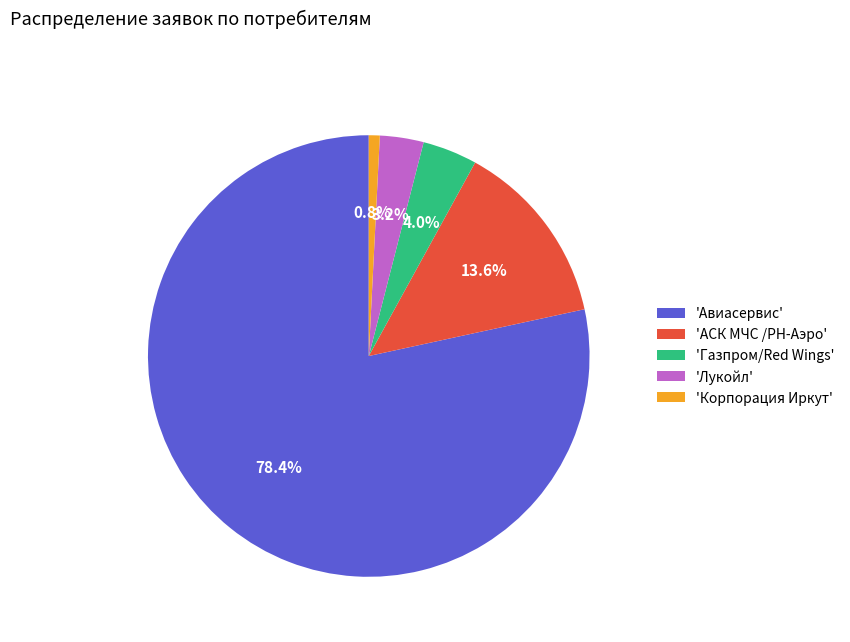

Count the number of slices in the pie.

5